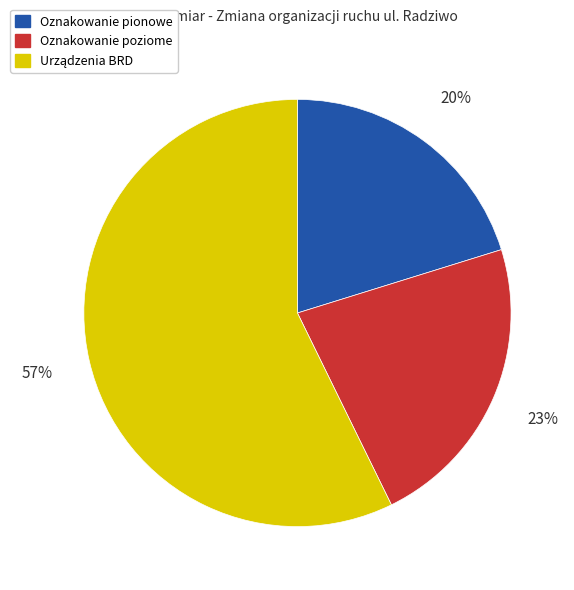

To the nearest percent, what is the difference between the largest and smallest slice percentages?

37%